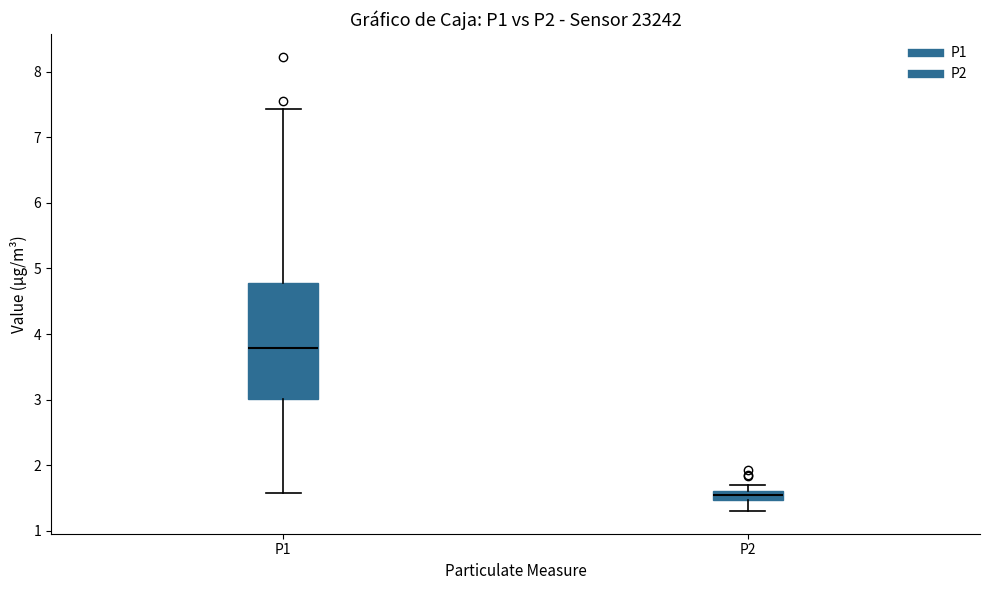

Which box's median line is the highest?

P1